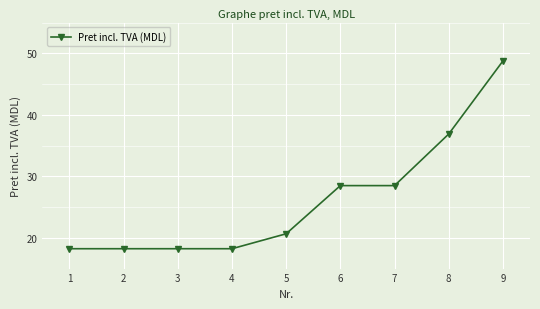

What is the average value?

26.2